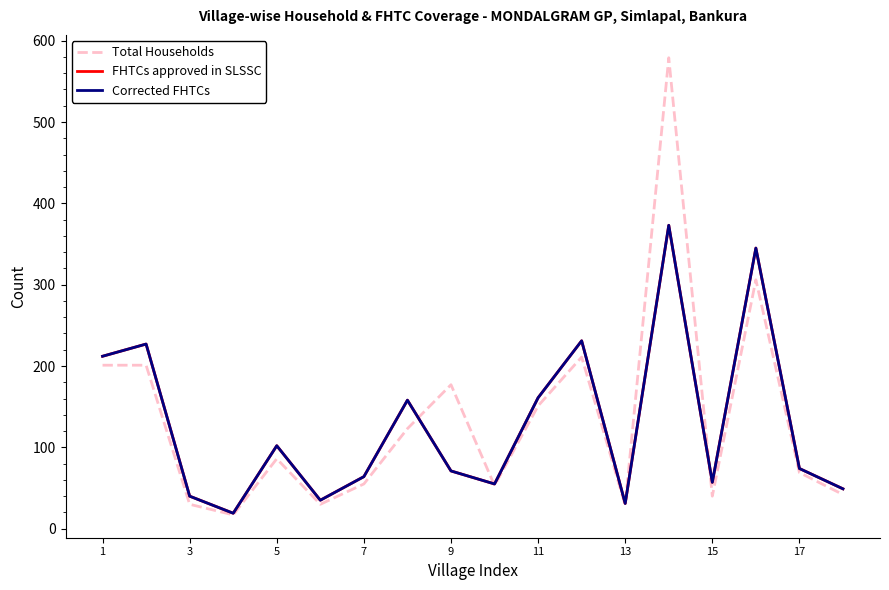

In FHTCs approved in SLSSC, how many points are higher than both neighbors (excluding endpoints)?

6